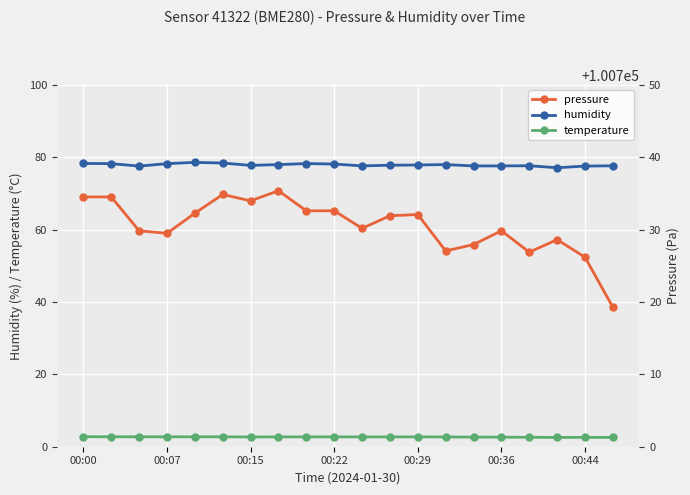

True or false: temperature has more than 0 interior local peaks.

True